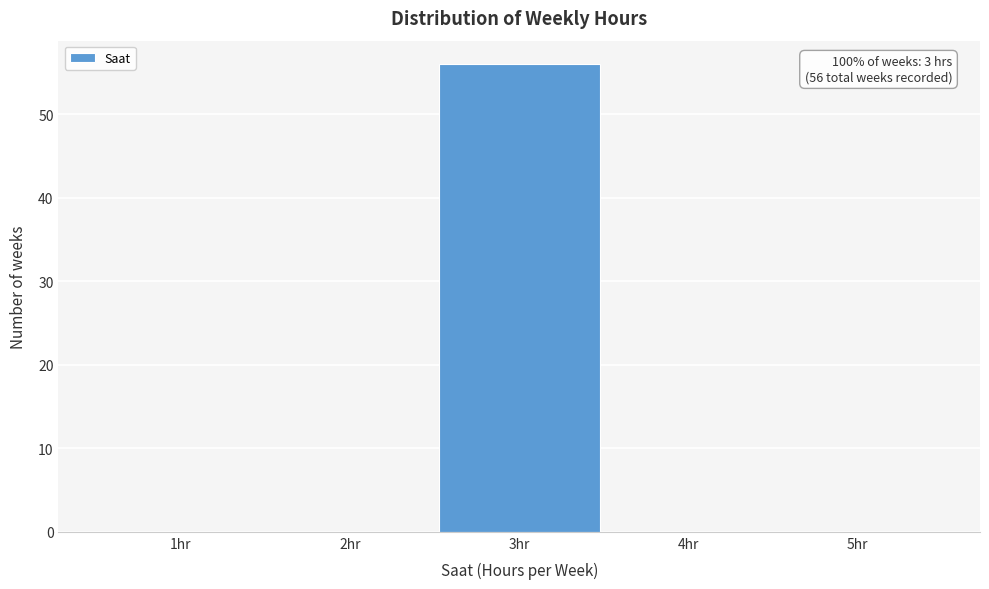

Which range on the x-axis has the tallest bar?

2.5 to 3.5